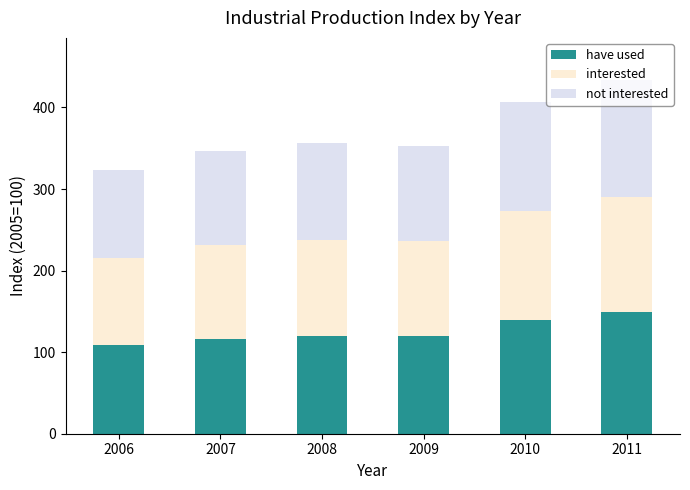

What are all the series names shown in the legend?

have used, interested, not interested